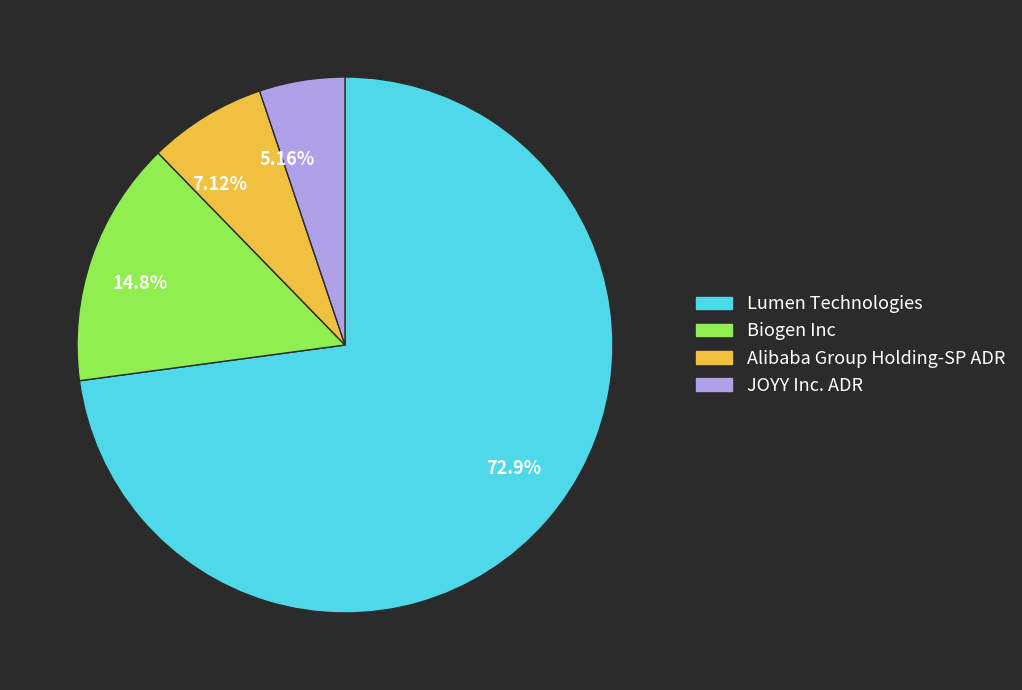

Count the number of slices in the pie.

4